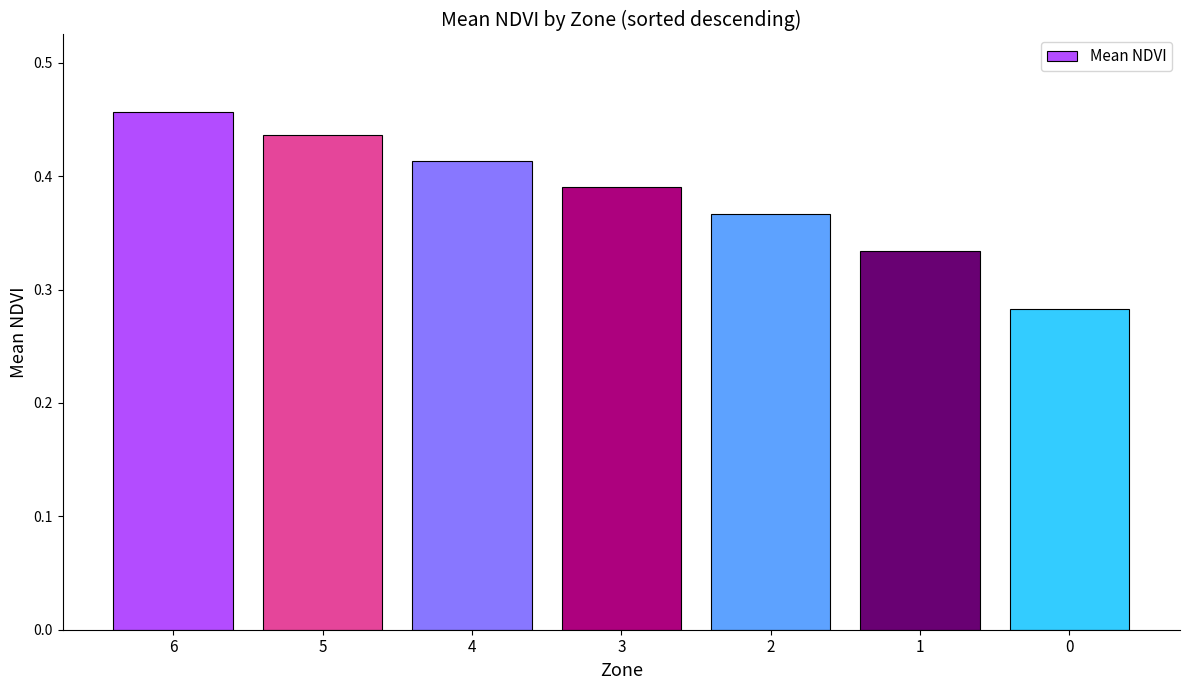

Rank the categories by value from lowest to highest.

0, 1, 2, 3, 4, 5, 6